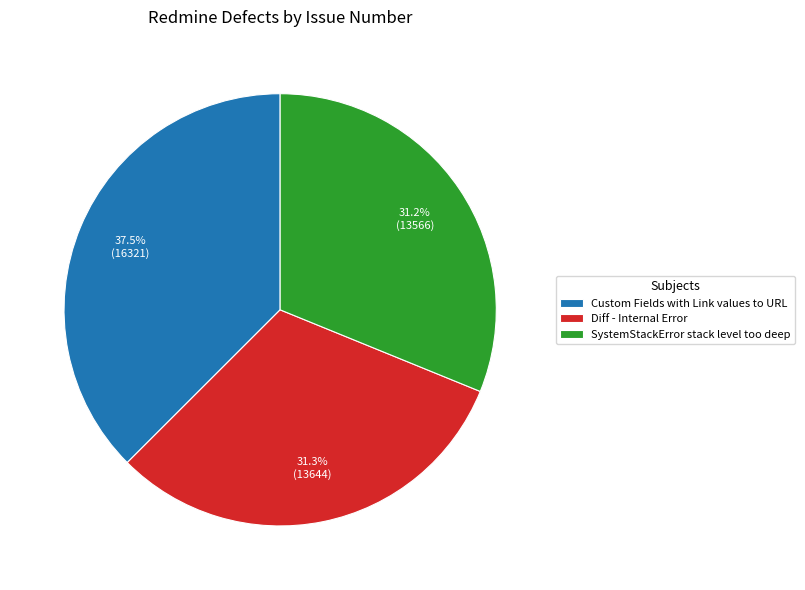

To the nearest percent, what is the difference between the SystemStackError stack level too deep and Custom Fields with Link values to URL slice percentages?

6%